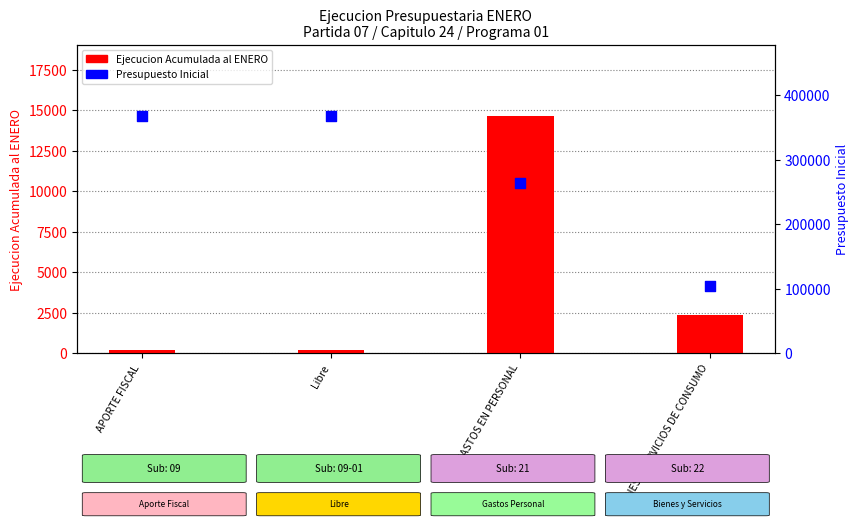

What is the total value across all series at Libre?

368030